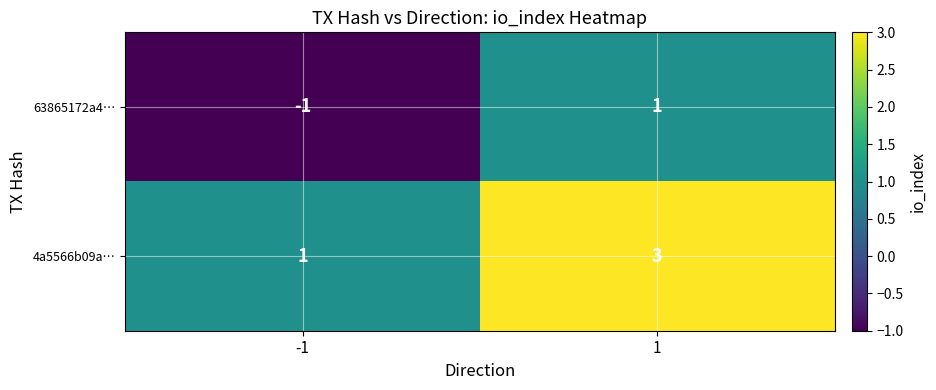

Which label corresponds to the largest value in the chart?

1